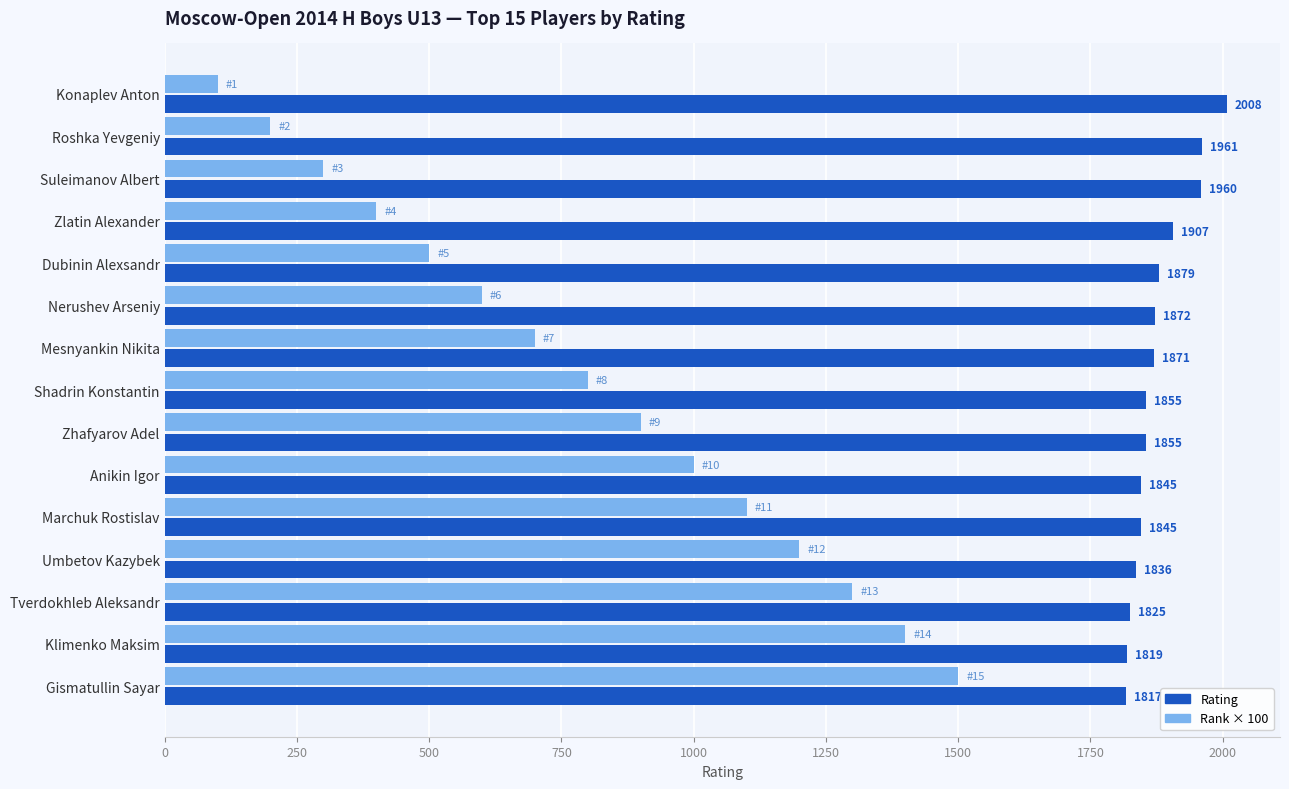

Which series has the largest range (max minus min)?

Rank × 100